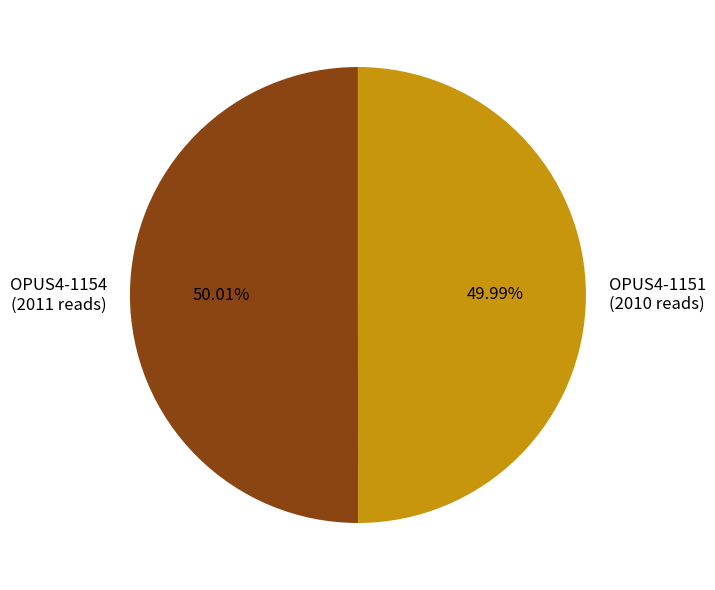

Is there a majority slice in this chart?

Yes